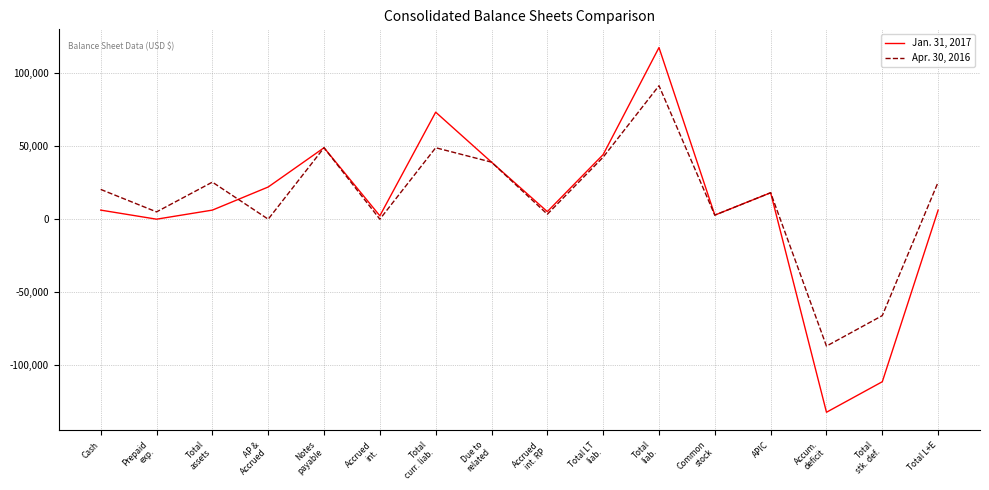

In Apr. 30, 2016, how many points are higher than both neighbors (excluding endpoints)?

5